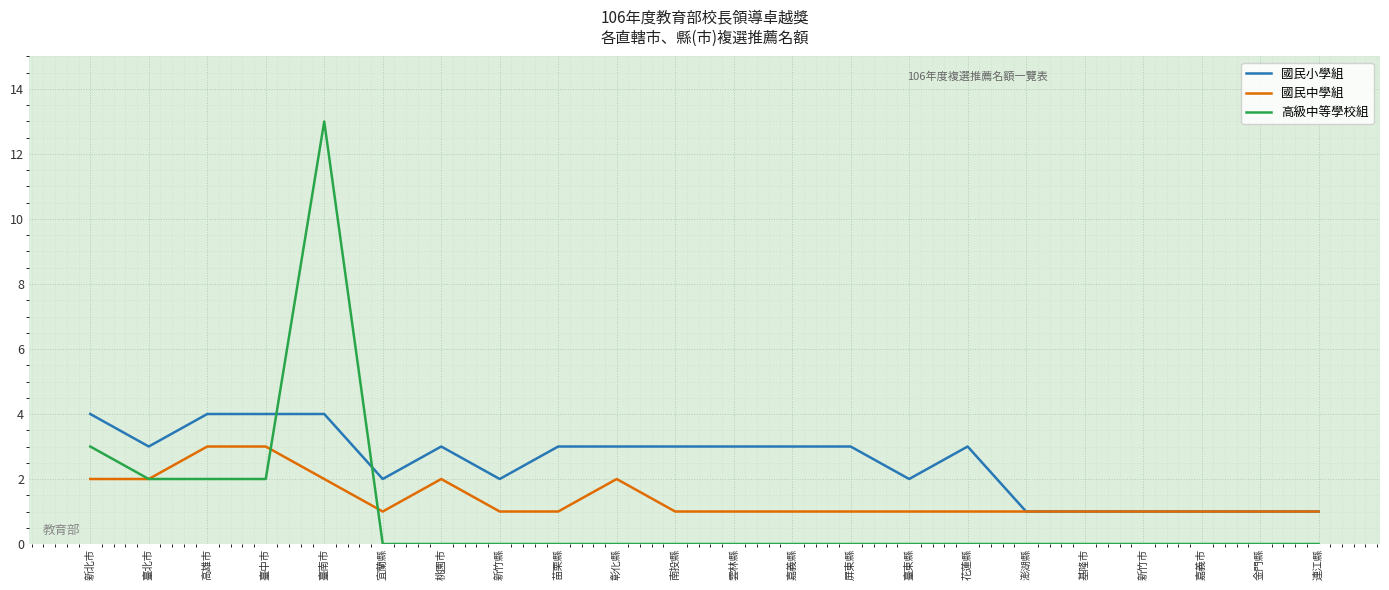

Which series changed the most between 南投縣 and 金門縣?

國民小學組